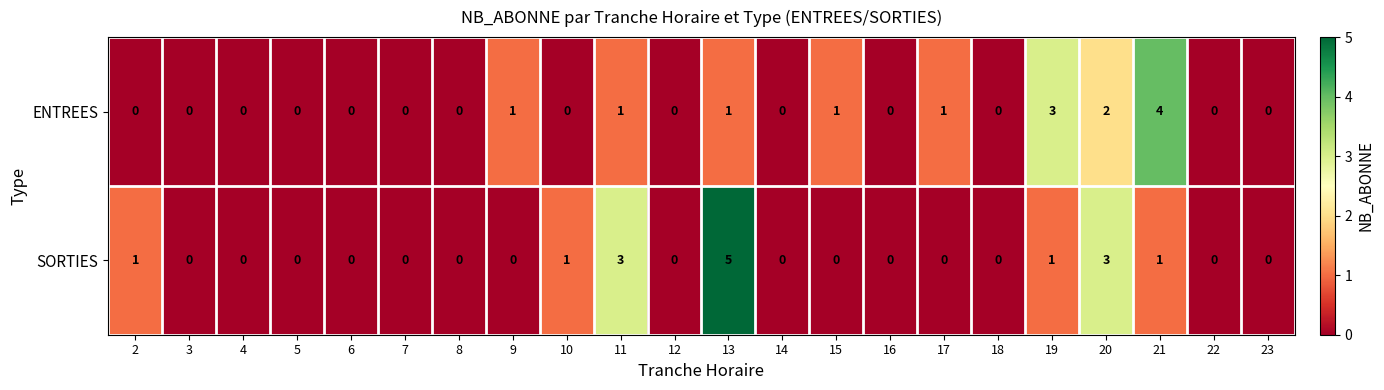

At which label does ENTREES reach its peak?

21